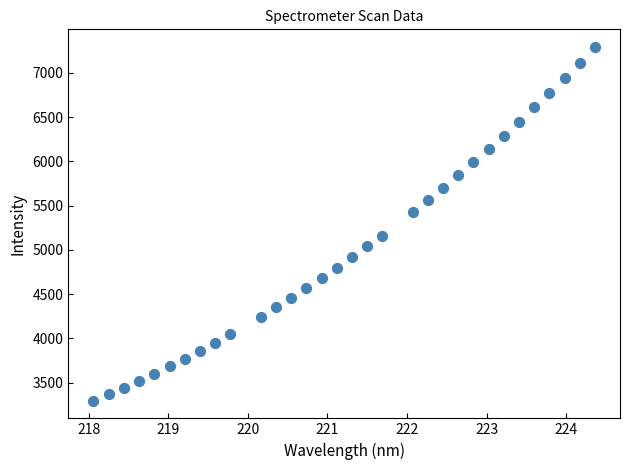

What is the range of X values (max minus min)?

6.3